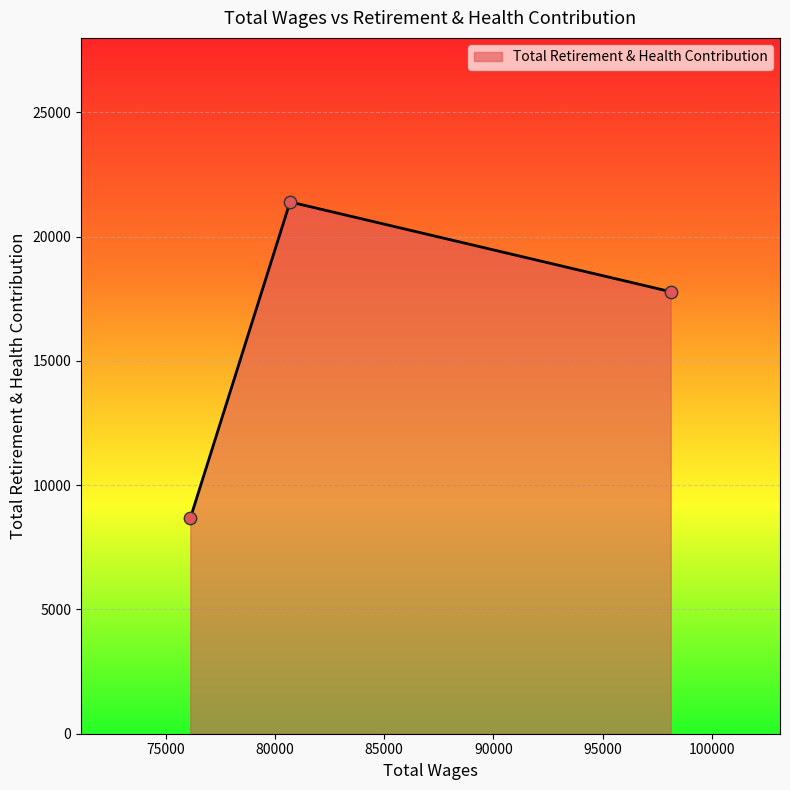

What is the greatest value displayed?

21399